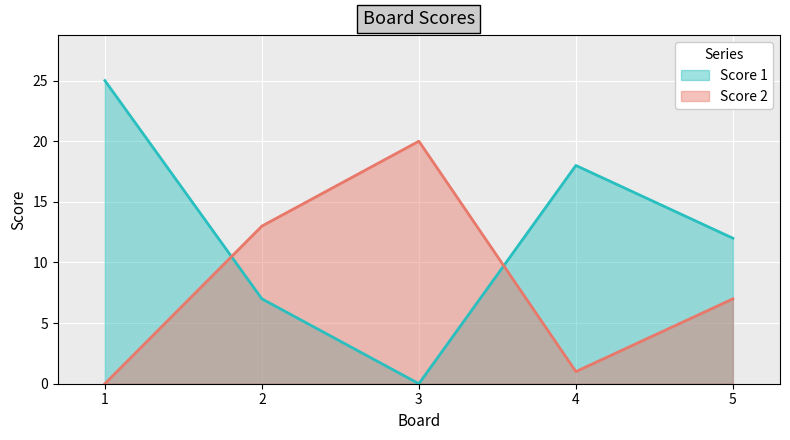

How many data points in Score 2 are above 7?

2